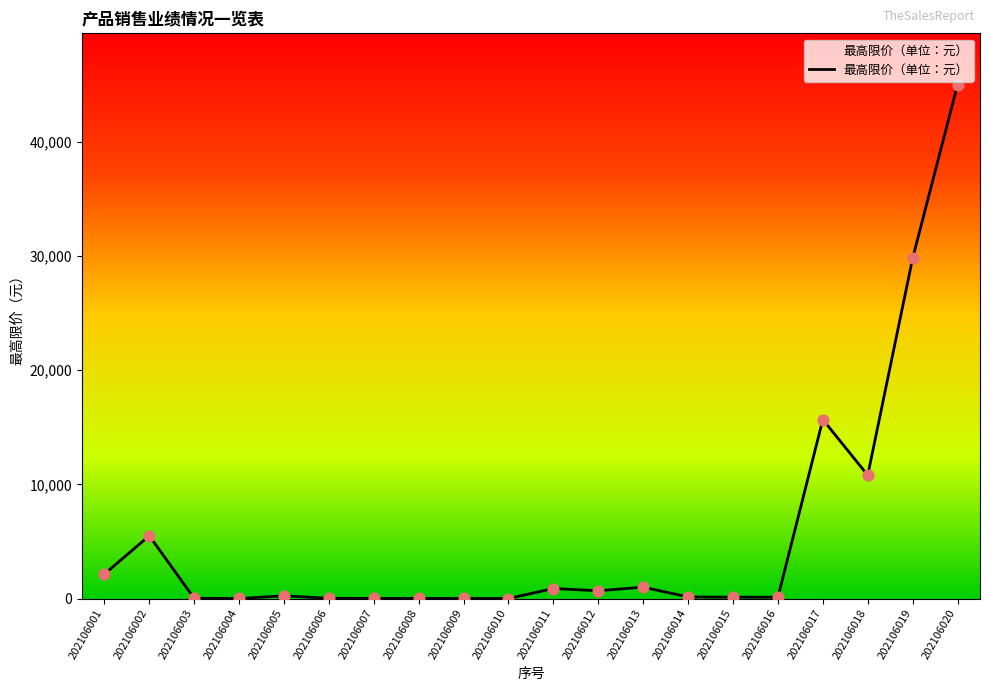

Approximately how many times larger is the value at 202106002 compared to 202106019?

0.2